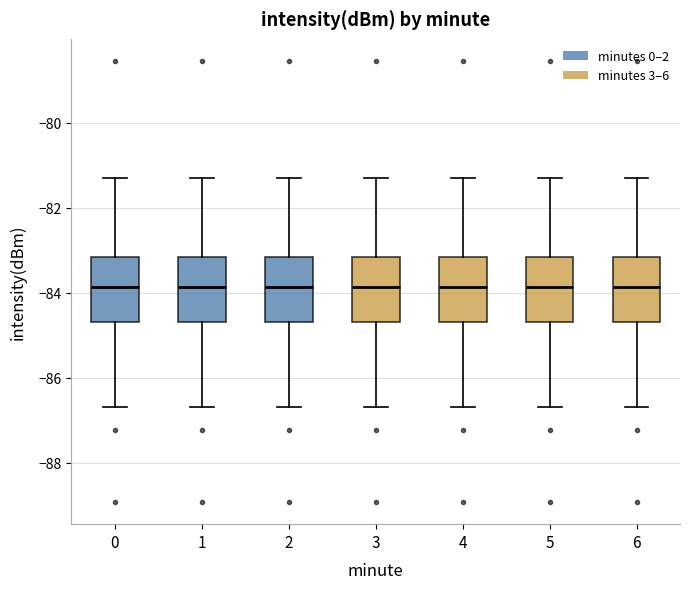

Reading left to right, transcribe this box plot: for each box, give where its median line is, the range the box spans, and where its two whiskers end, as read against the y-axis. The values are not printed on the chart, so give them approximately, as read against the axis.

0: median -83.8, box -84.6 to -83.2, whiskers -86.6 to -81.2
1: median -83.8, box -84.6 to -83.2, whiskers -86.6 to -81.2
2: median -83.8, box -84.6 to -83.2, whiskers -86.6 to -81.2
3: median -83.8, box -84.6 to -83.2, whiskers -86.6 to -81.2
4: median -83.8, box -84.6 to -83.2, whiskers -86.6 to -81.2
5: median -83.8, box -84.6 to -83.2, whiskers -86.6 to -81.2
6: median -83.8, box -84.6 to -83.2, whiskers -86.6 to -81.2